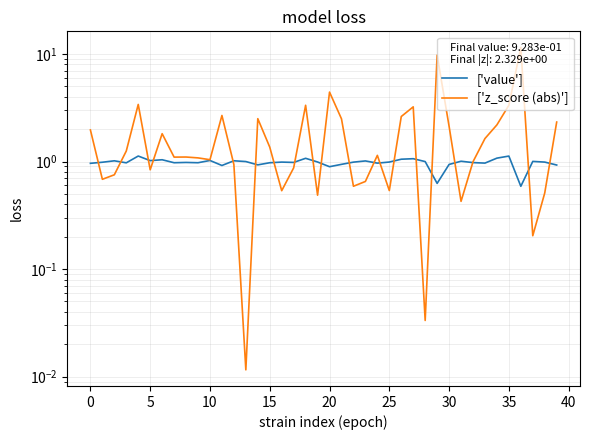

What is the label of the 19th point from the left?

18